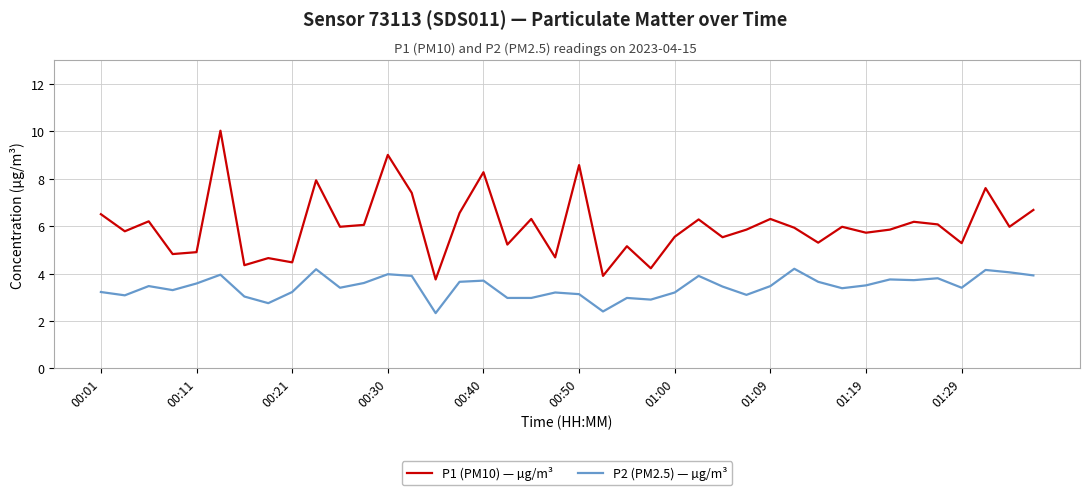

What is the sum of all P1 (PM10) — µg/m³ values?

240.7